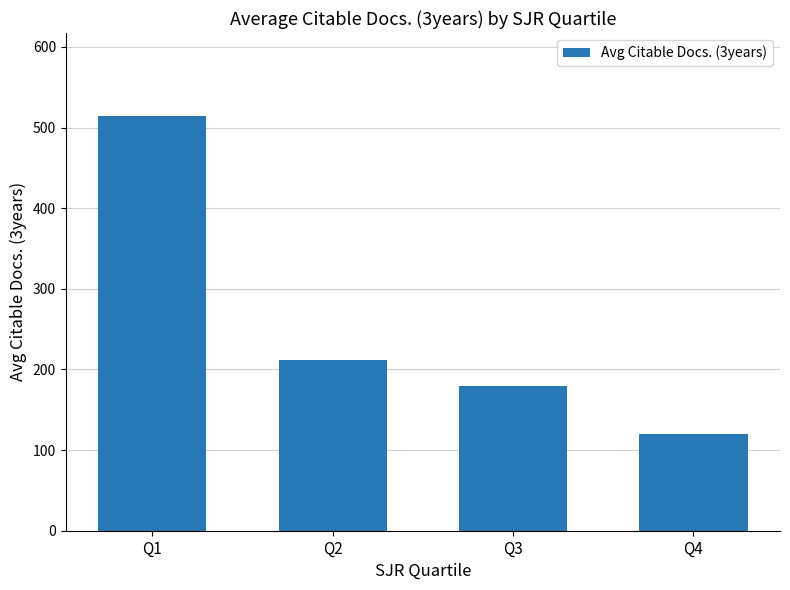

Approximately how many times larger is the value at Q4 compared to Q3?

0.7